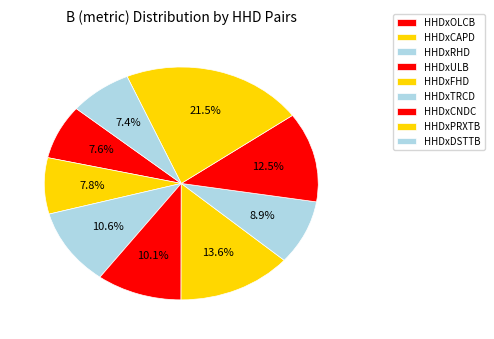

Is the sum of HHDxCNDC and HHDxDSTTB greater than half?

No